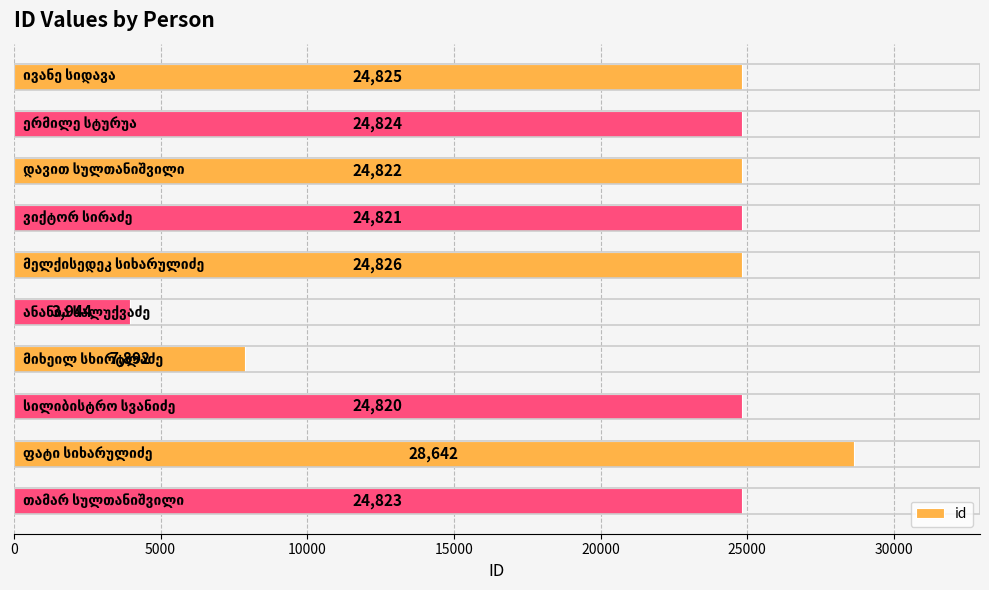

What is the maximum value shown in the chart?

28642